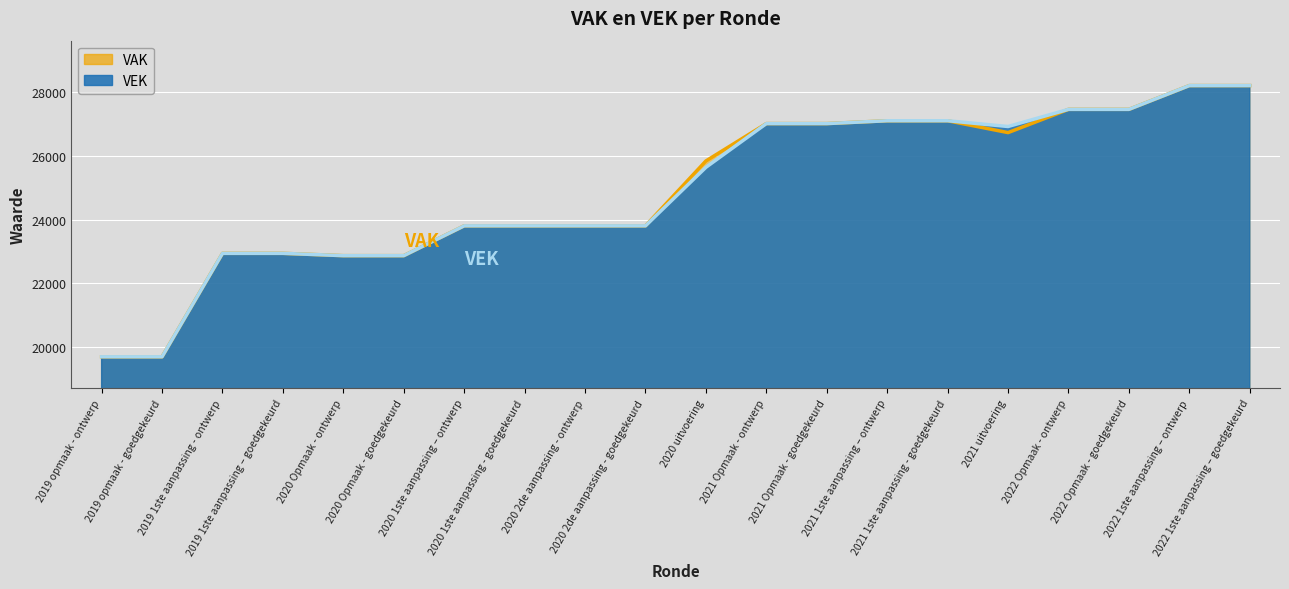

What is the minimum value shown in the chart?

19696